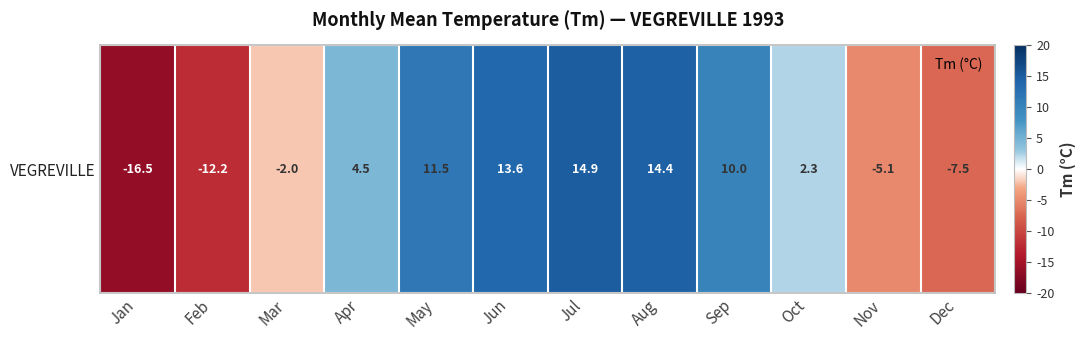

What is the smallest value displayed?

-16.5